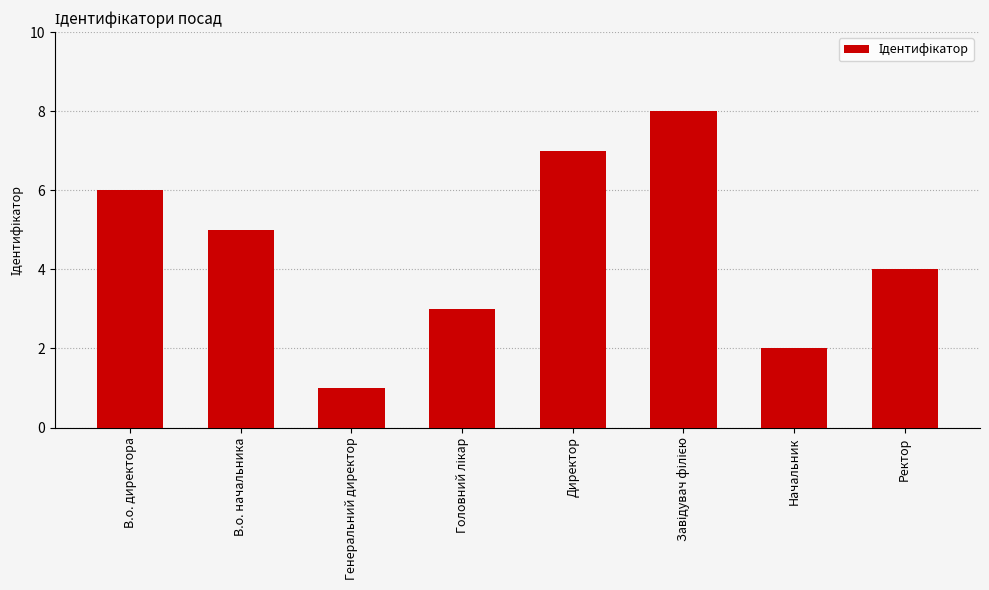

Approximately how many times larger is the value at Директор compared to Генеральний директор?

7.0